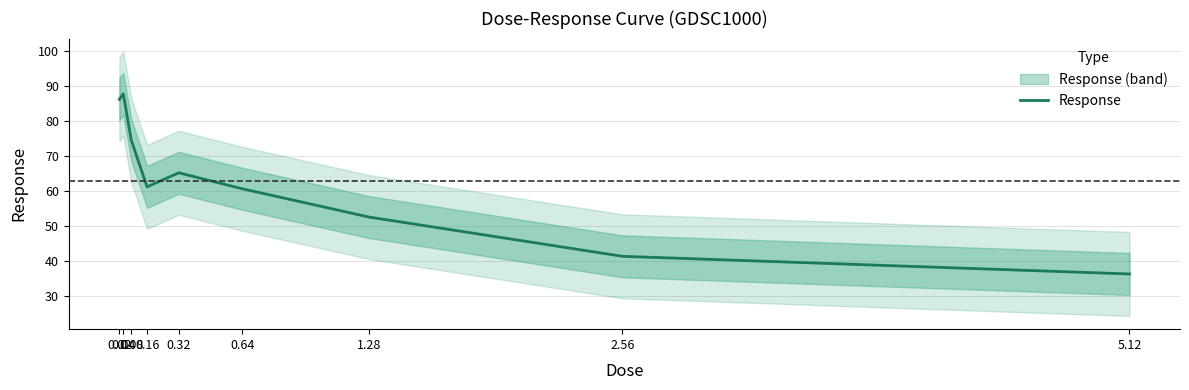

What is the label of the 1st point from the right?

5.12